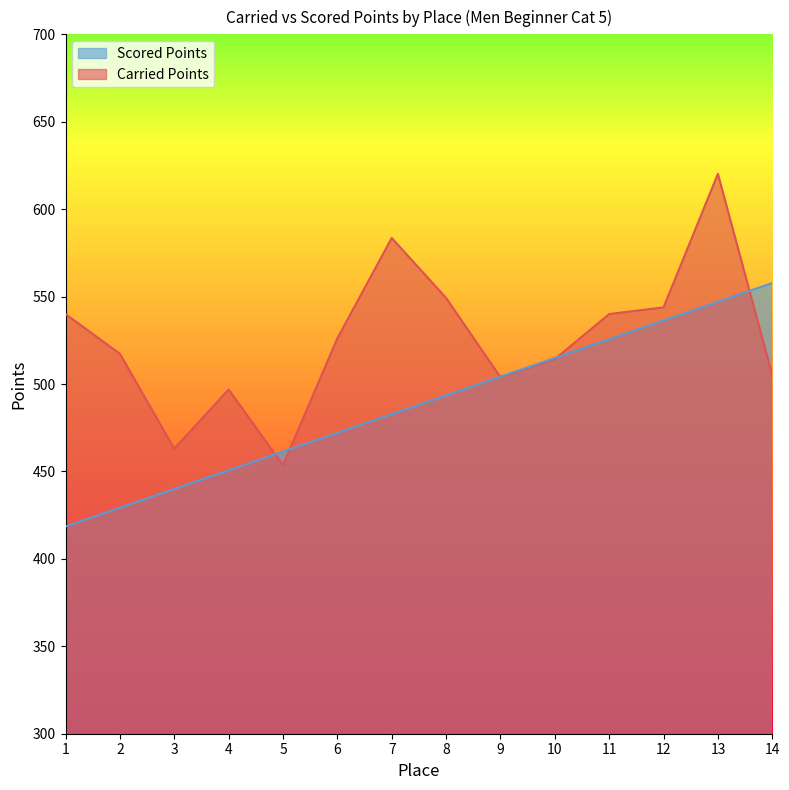

Where does the Scored Points series first go above 493?

8